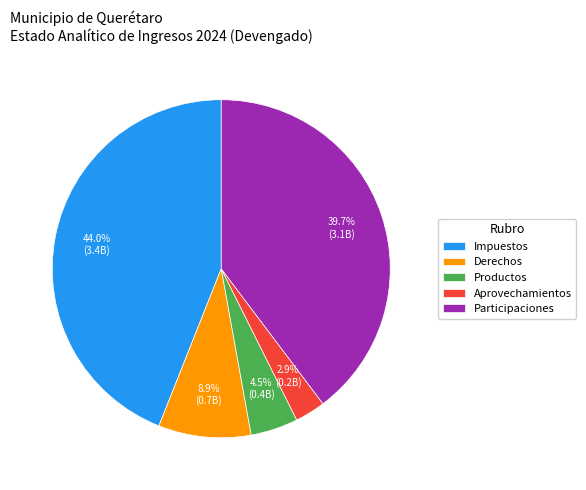

Is Impuestos the majority of the pie?

No